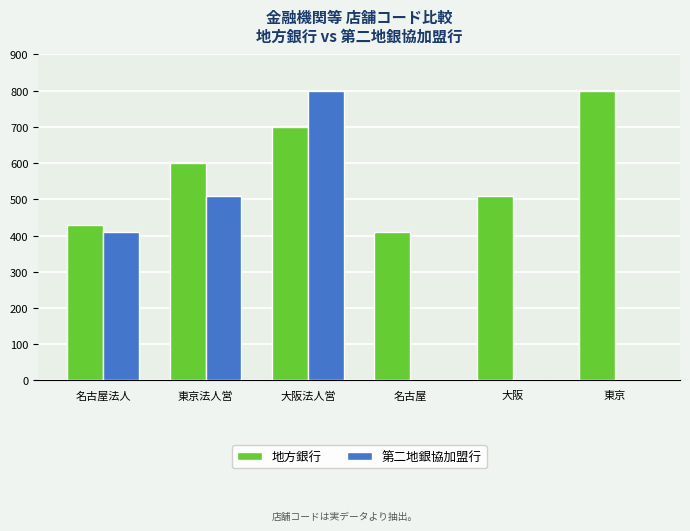

At which label does 第二地銀協加盟行 reach its peak?

大阪法人営